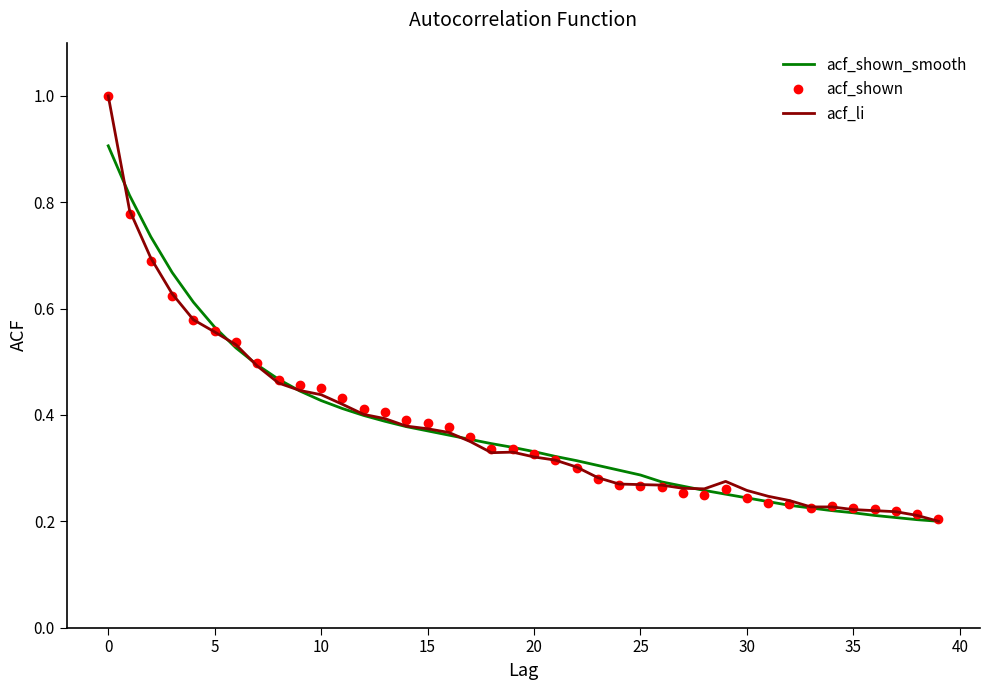

What is the maximum value for acf_shown?

1.0